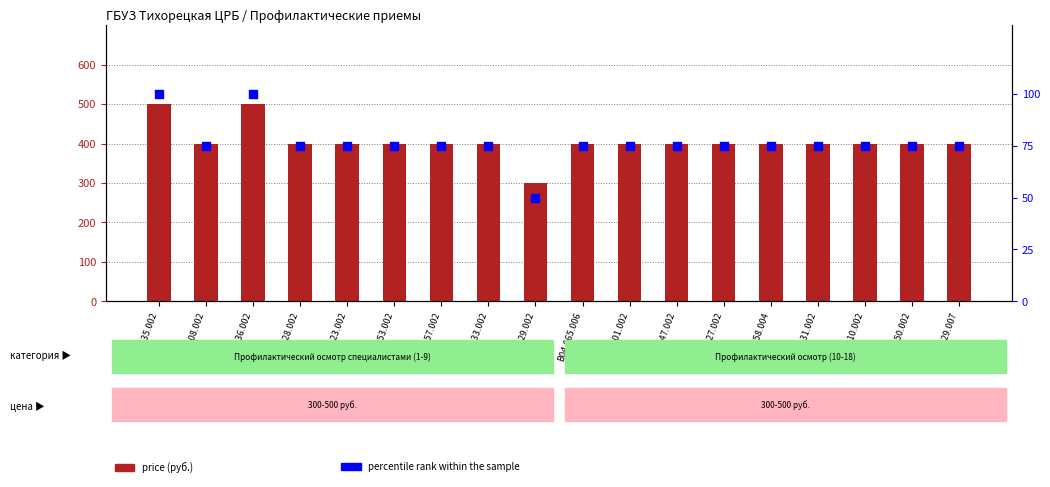

Which series contains the highest Y value?

price (руб.)